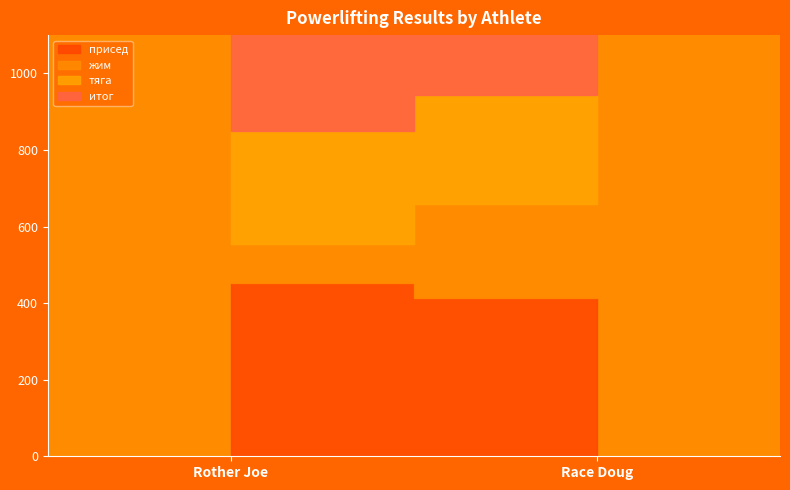

What is the total value across all series at Race Doug?

1886.7